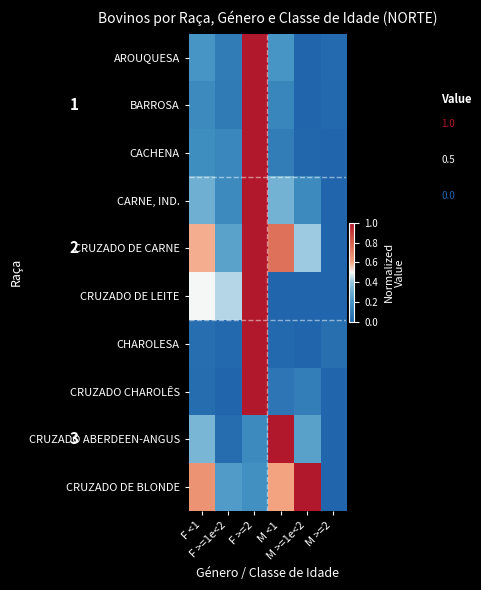

What is the spread (max minus min) of values at M >=1e<2?

1.0